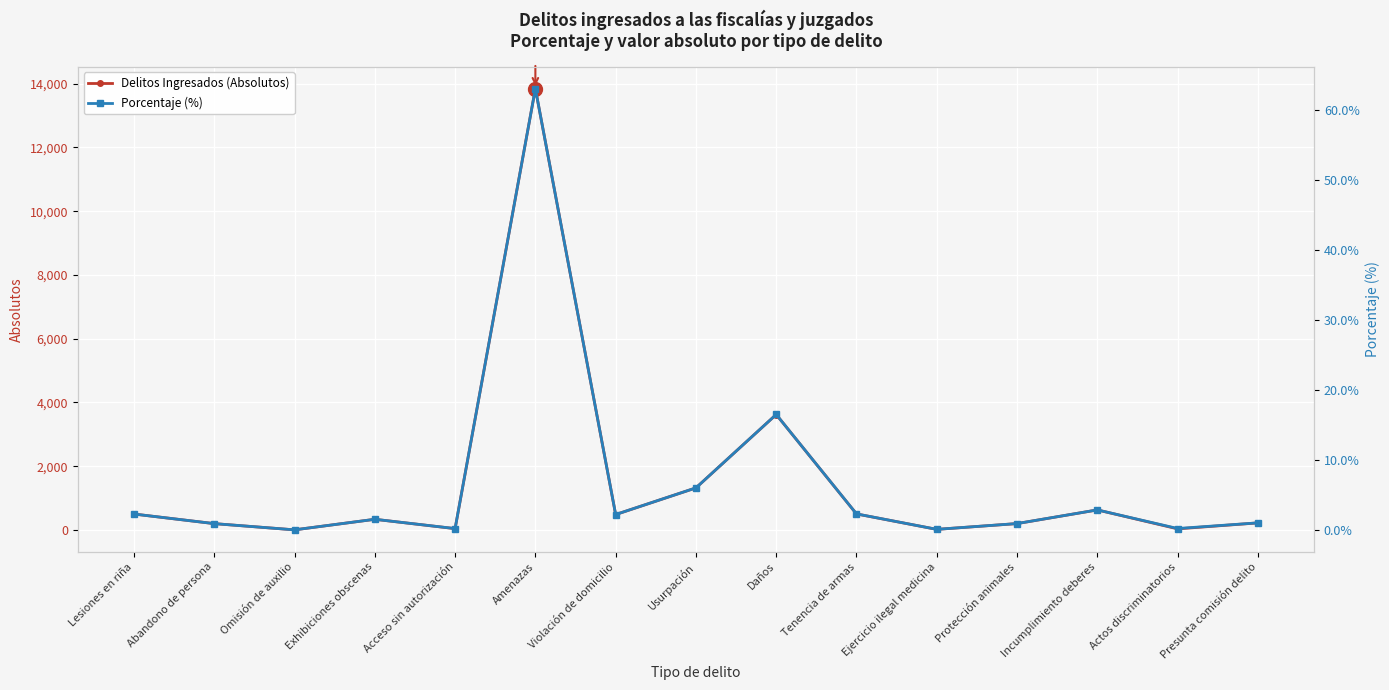

Which has a higher value, Incumplimiento deberes or Tenencia de armas?

Incumplimiento deberes